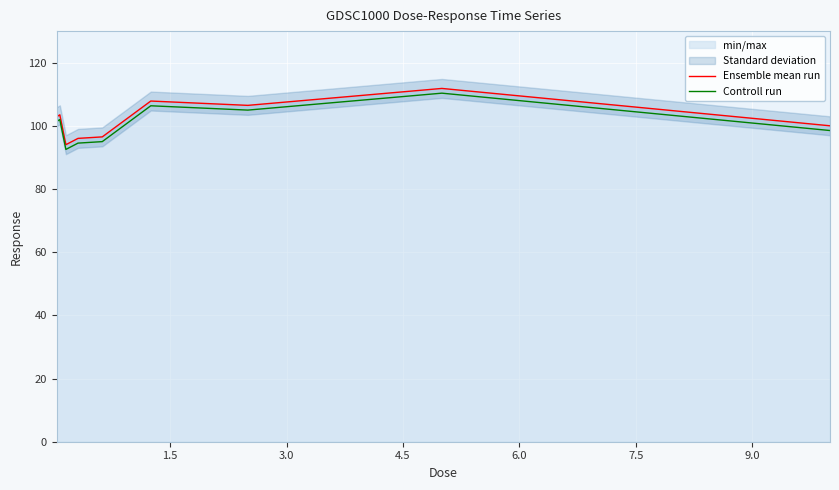

Rank the series by their average value, from lowest to highest.

Controll run, Ensemble mean run